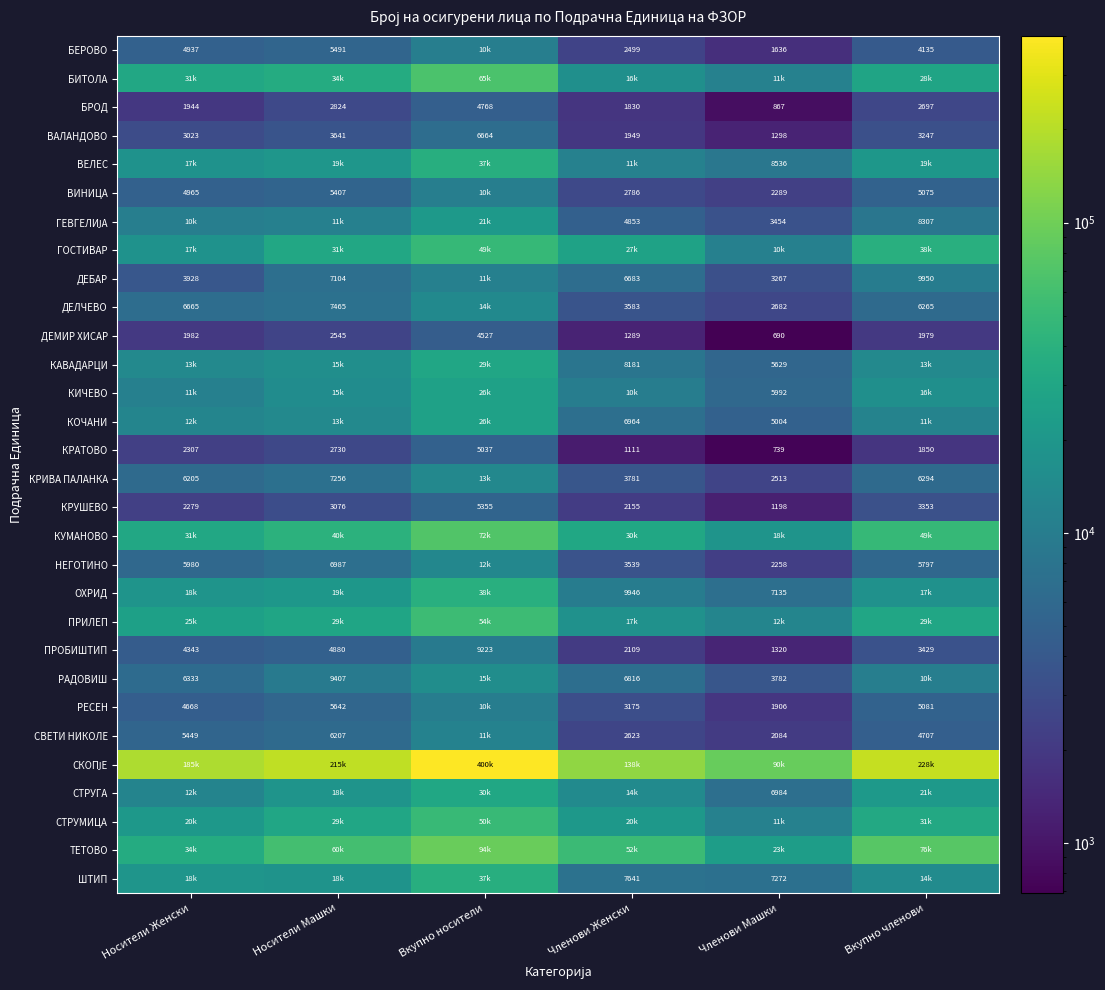

What is the average value of the БРОД series?

2488